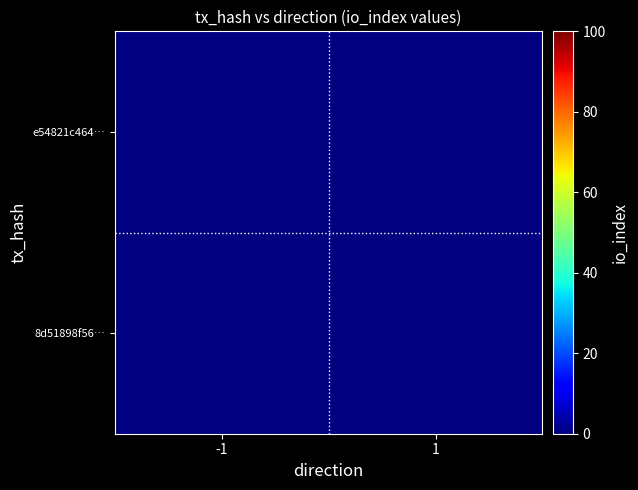

How many values in e54821c464… are above zero?

1